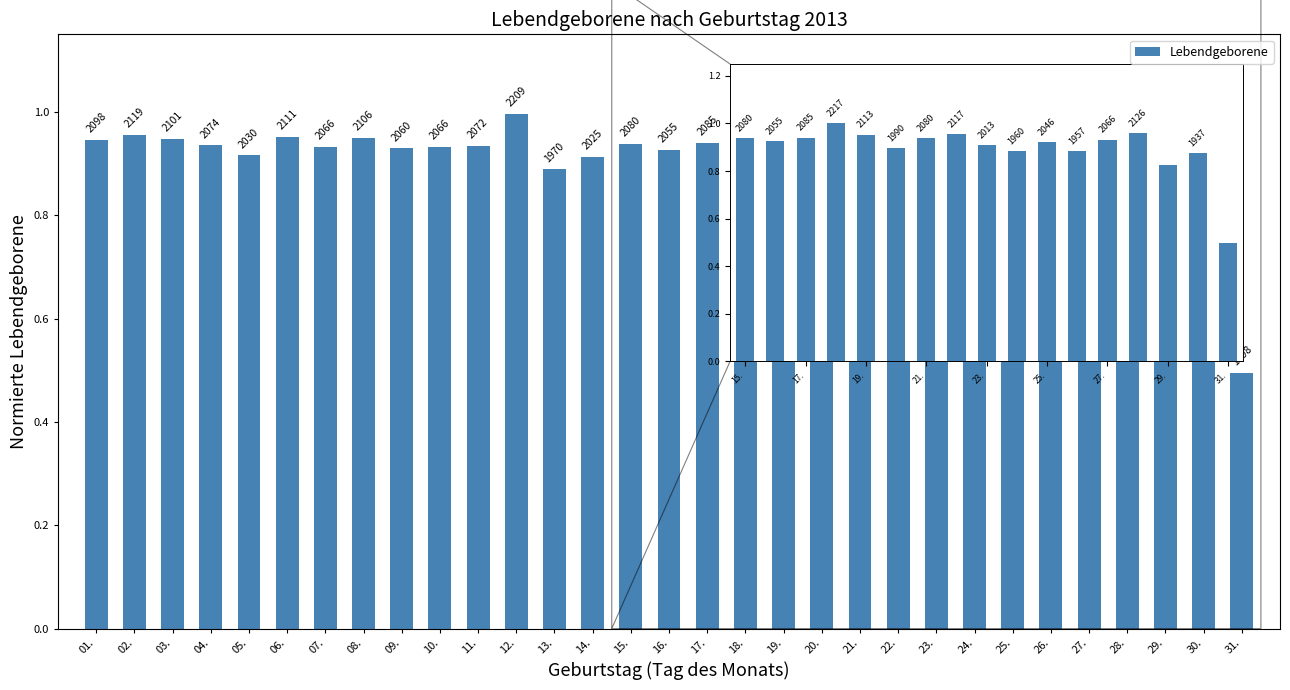

How many bars are there in total?

31